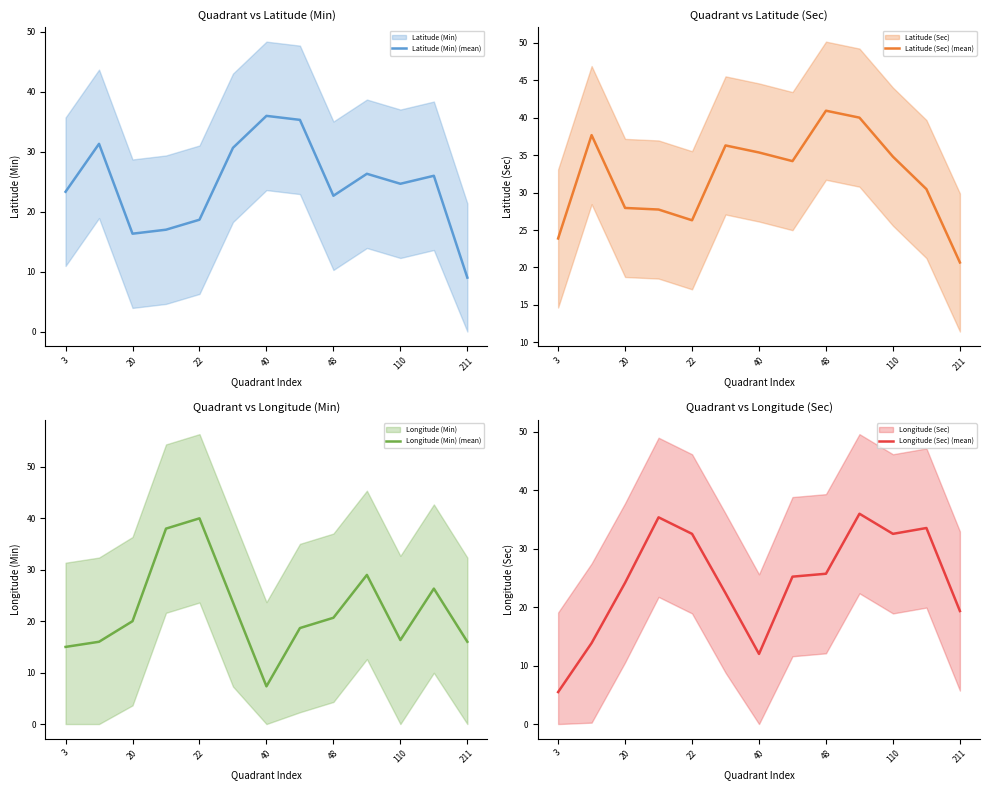

True or false: Latitude (Sec) (mean) has a value of 16.1 at 110.

False